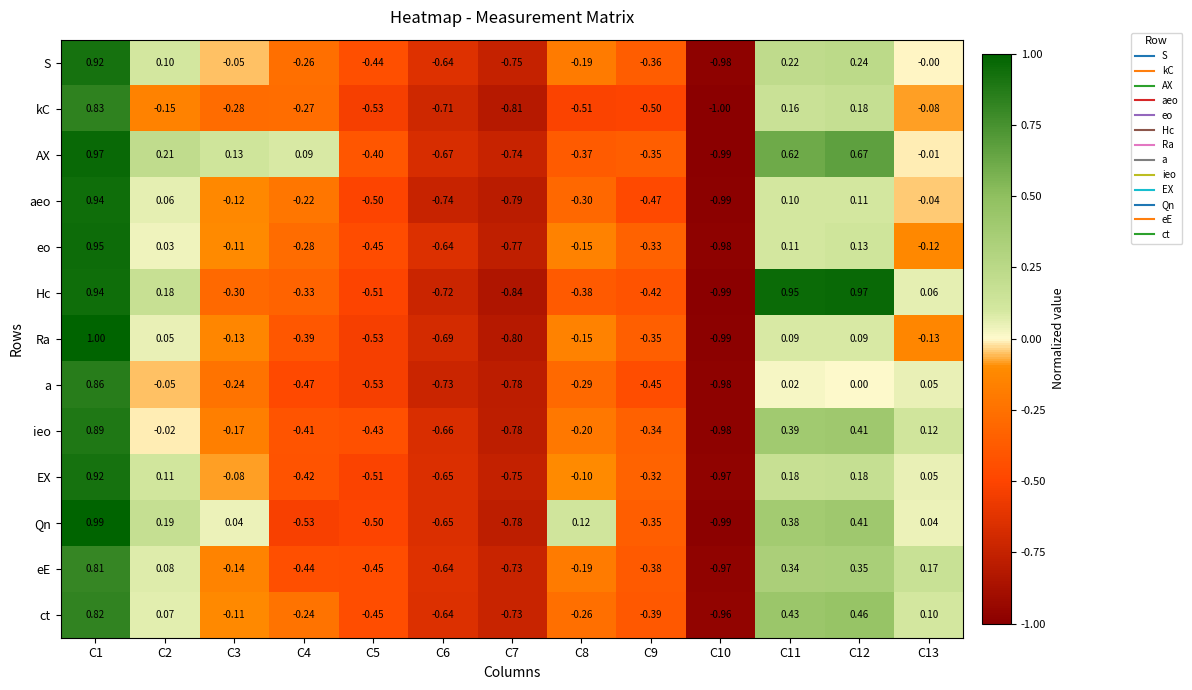

Is the value of a at C7 greater than the value of ct at C13?

No